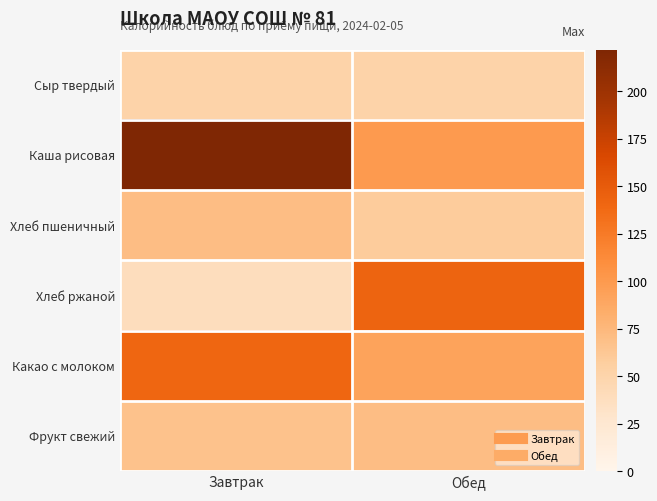

Between Завтрак and Обед, which series saw the biggest shift?

Каша рисовая